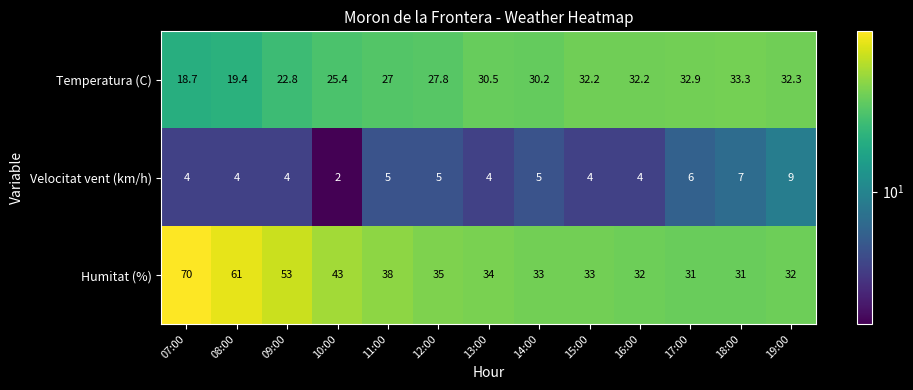

List the series in order of their overall mean, lowest first.

Velocitat vent (km/h), Temperatura (C), Humitat (%)